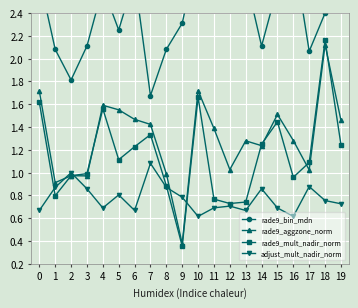

What is the value of the rade9_mult_nadir_norm point at the 18th from the left?

1.1